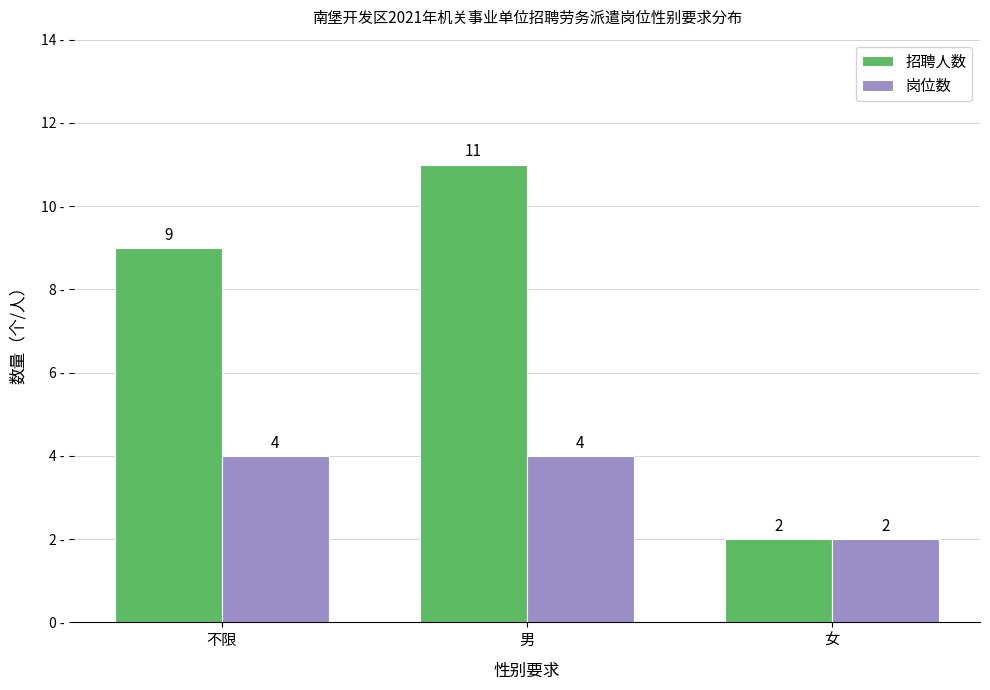

Which category has the lowest value in the 招聘人数 series?

女